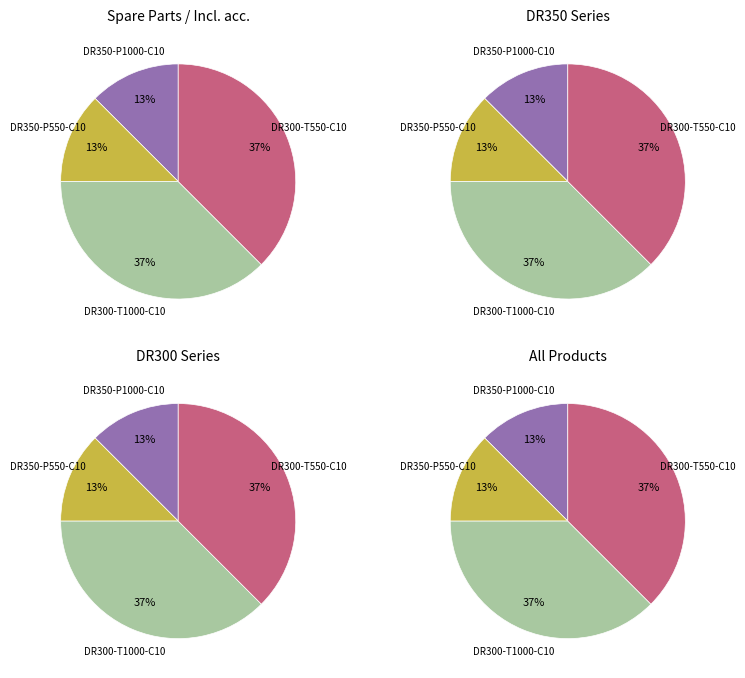

To the nearest percent, what is the average slice percentage?

25%